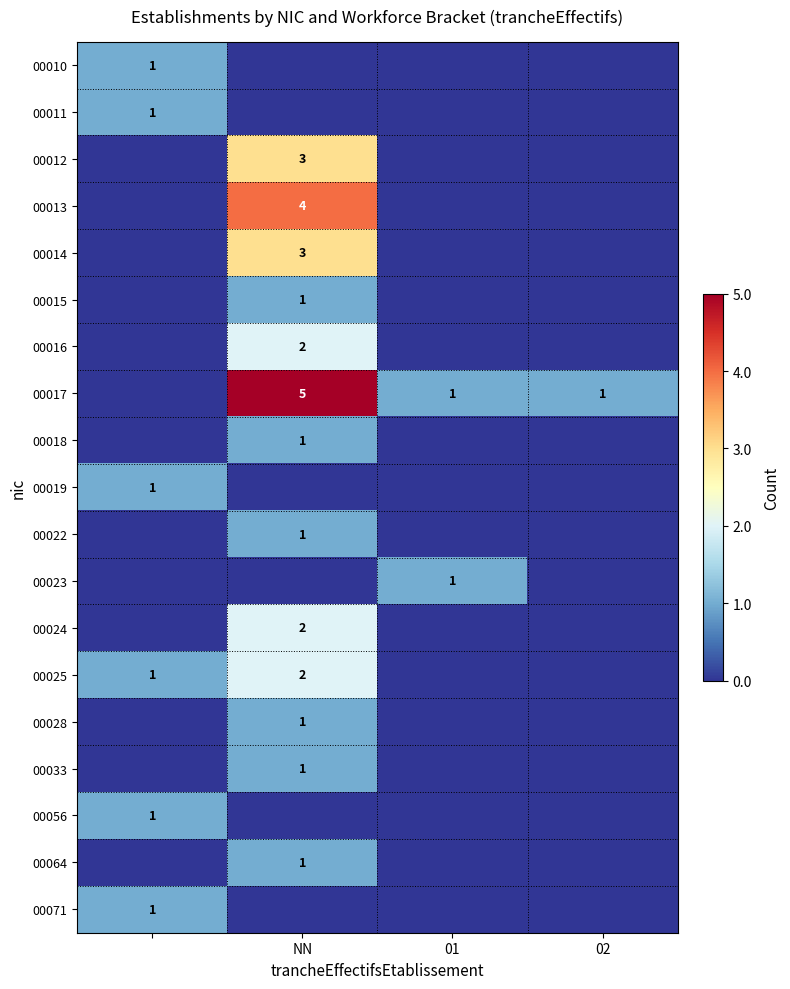

Count the number of categories in the chart.

4